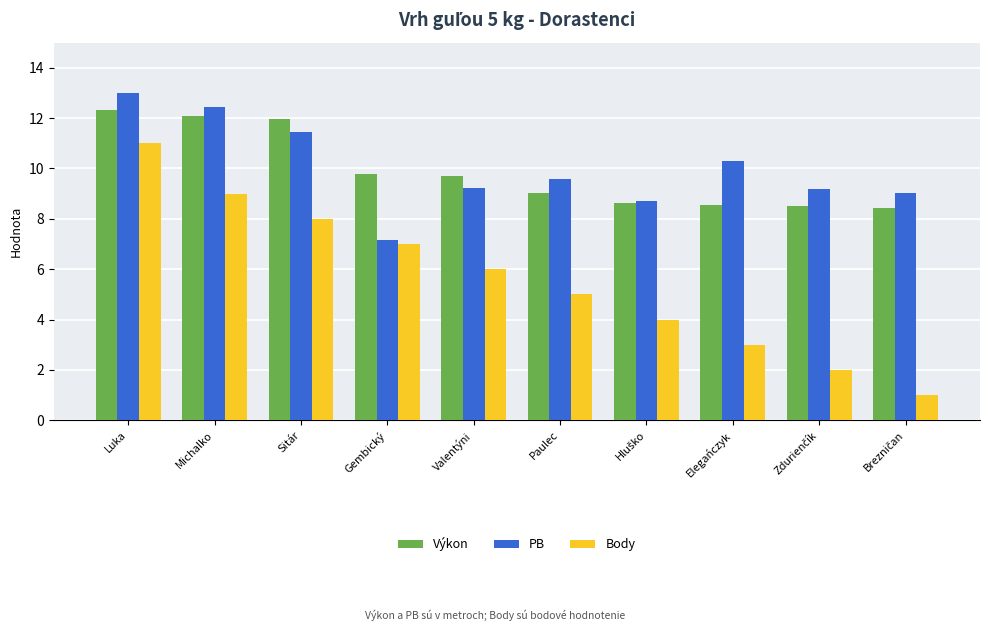

What is the maximum value shown in the chart?

13.0